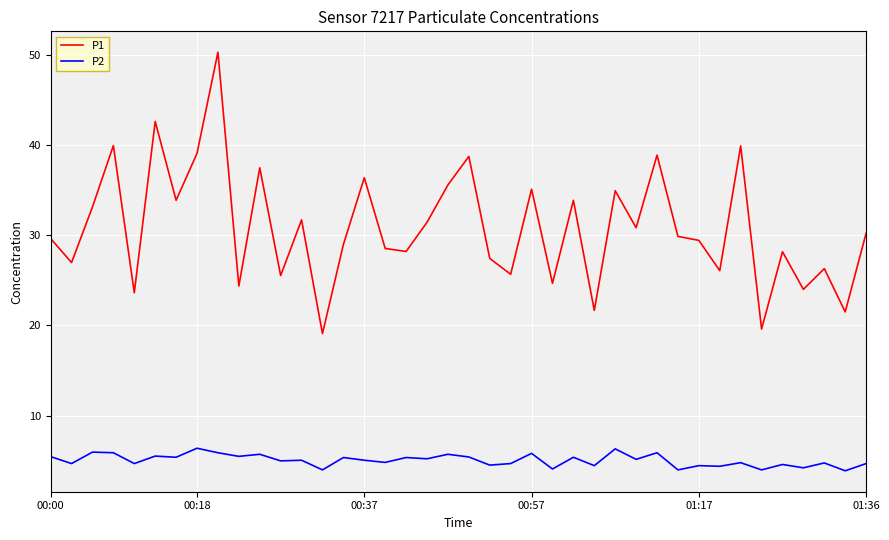

In P1, how many points are higher than both neighbors (excluding endpoints)?

14